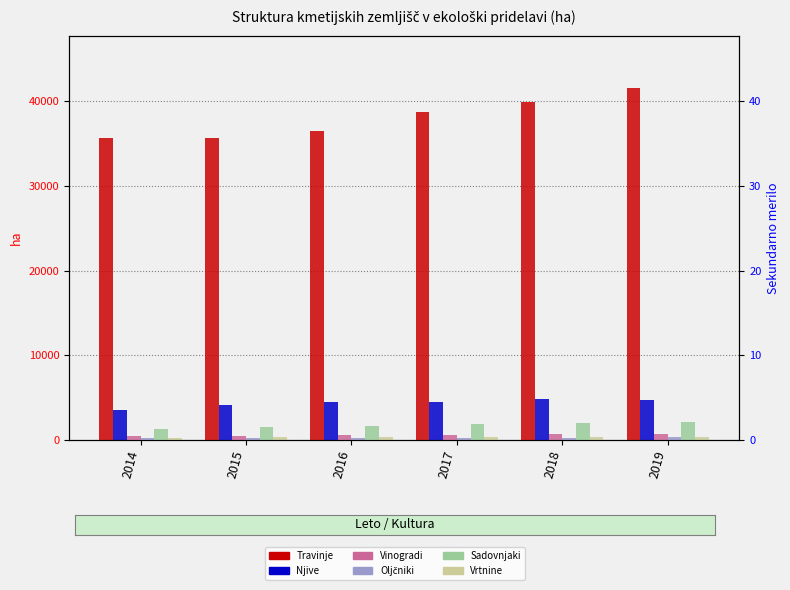

Reading left to right, list all the values displayed in this chart.

Travinje: 2014=35609.8	2015=35637.9	2016=36487.4	2017=38745.7	2018=39874.7	2019=41526.5
Njive: 2014=3484.7	2015=4050.6	2016=4403.8	2017=4476.7	2018=4800.6	2019=4681.8
Vinogradi: 2014=419.7	2015=494.8	2016=535.7	2017=559.4	2018=656.0	2019=703.7
Oljčniki: 2014=226.2	2015=214.1	2016=240.1	2017=242.6	2018=258.7	2019=278.3
Sadovnjaki: 2014=1268.0	2015=1477.6	2016=1616.7	2017=1881.2	2018=1975.0	2019=2119.6
Vrtnine: 2014=228.8	2015=289.4	2016=293.3	2017=317.1	2018=282.2	2019=327.4